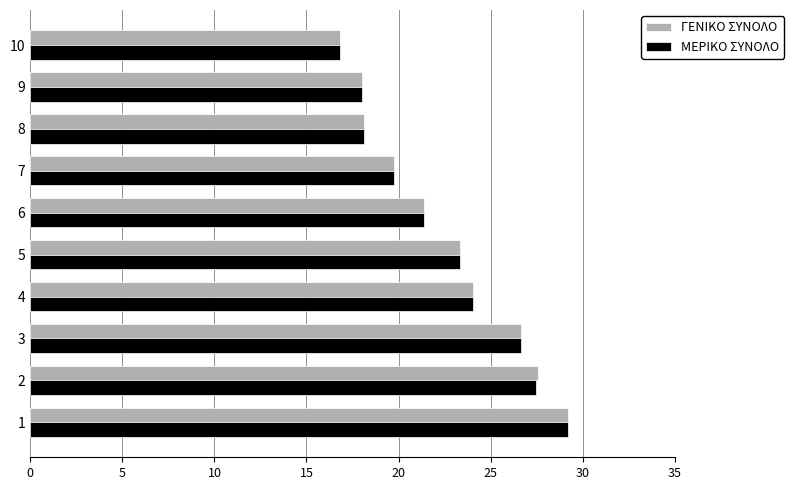

What is the difference between the maximum and minimum values in the ΜΕΡΙΚΟ ΣΥΝΟΛΟ series?

12.4